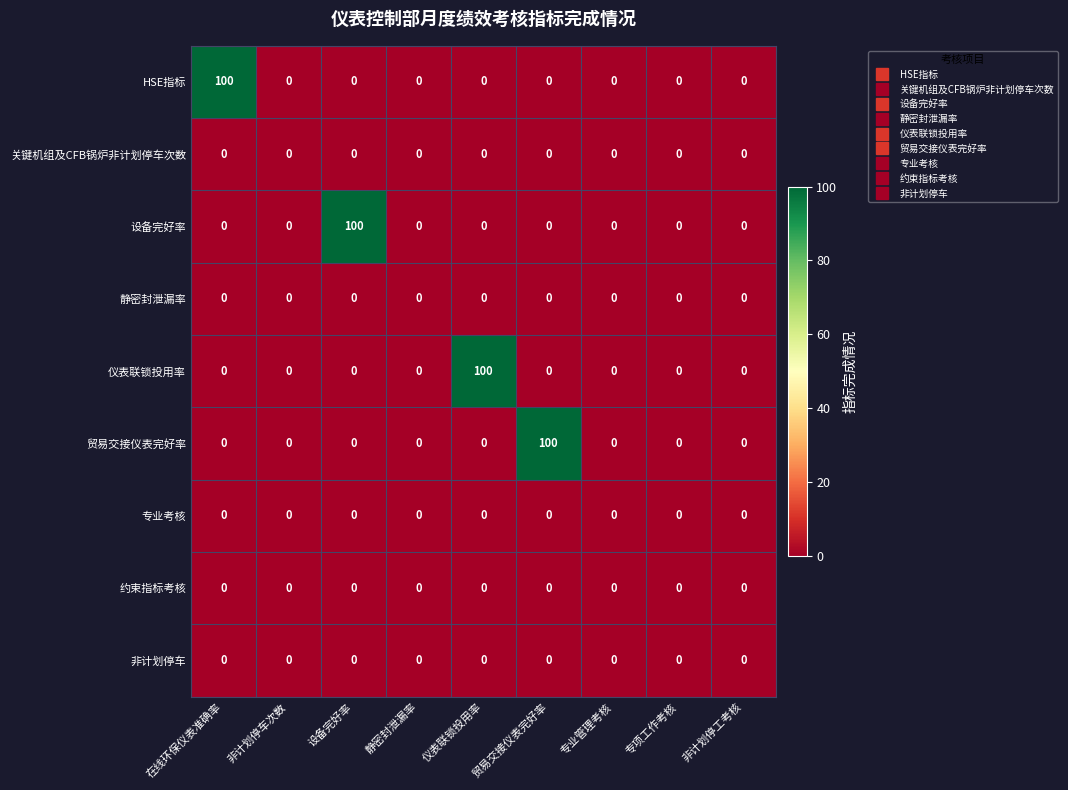

Is it true that 仪表联锁投用率 equals 59 at 设备完好率?

False